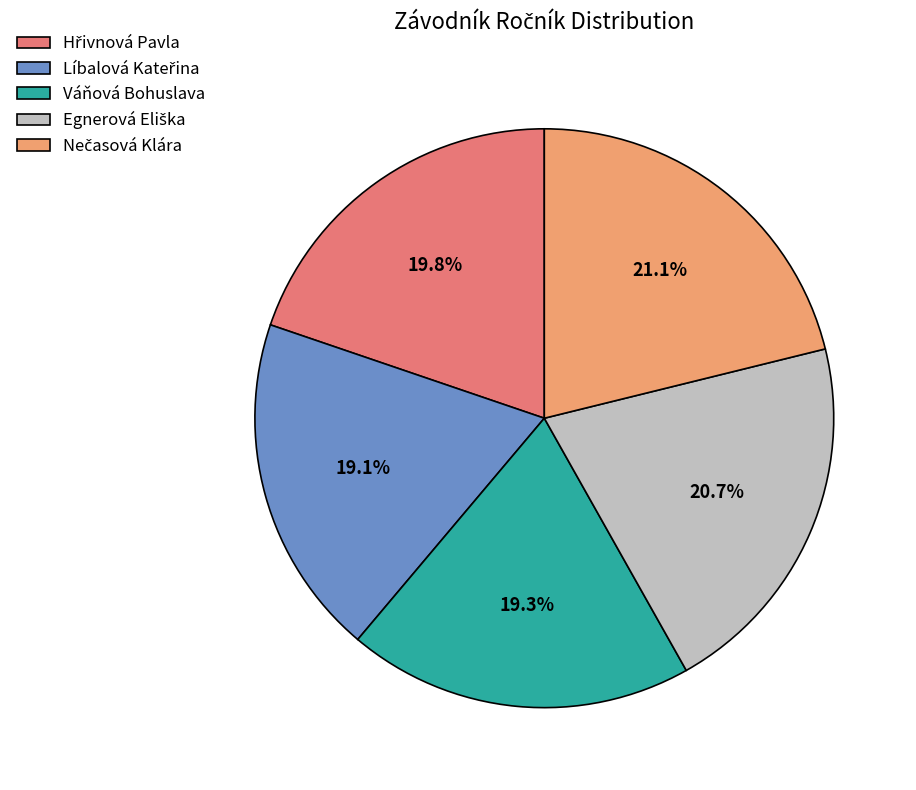

Is there a majority slice in this chart?

No